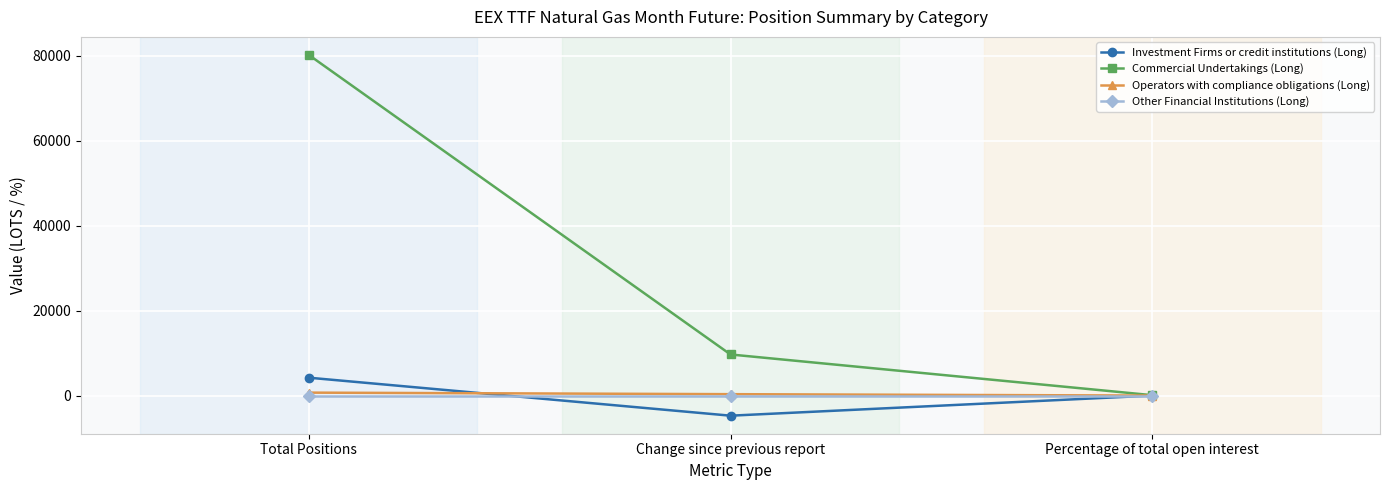

At which label does Commercial Undertakings (Long) first exceed 9677?

Total Positions